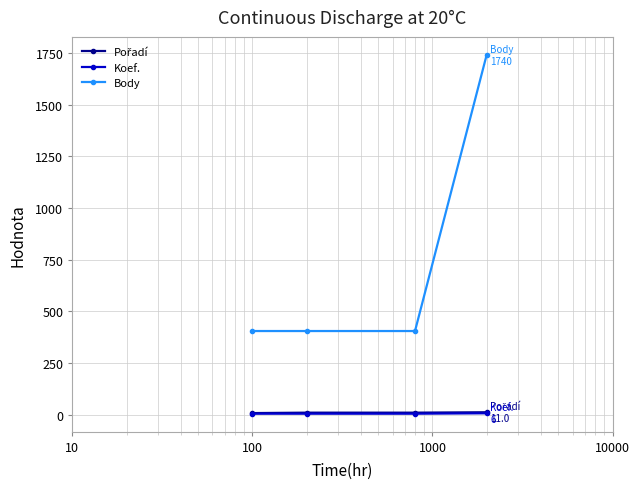

Does the chart display data point markers on the line(s)?

Yes